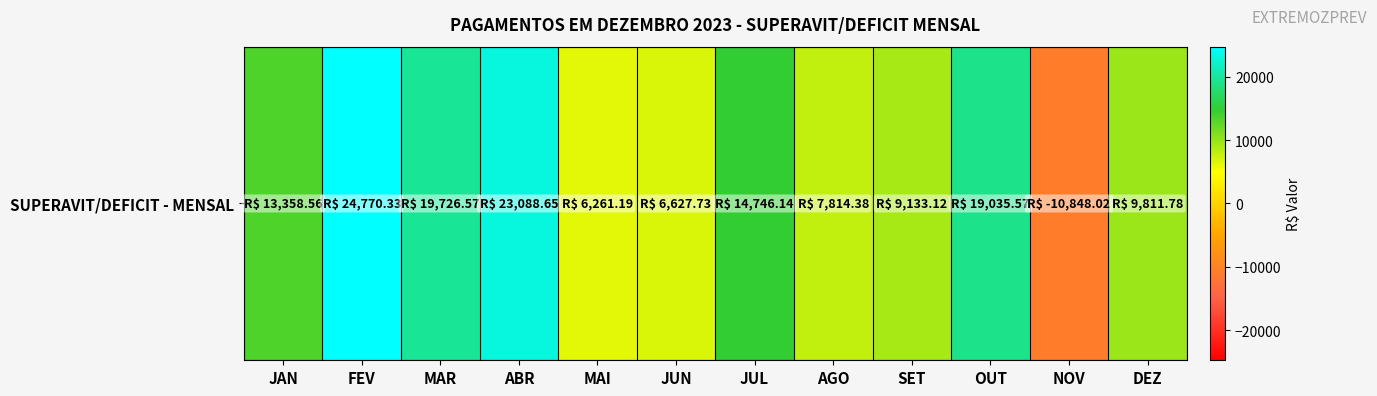

What is the change in value from JUL to NOV?

-25594.2